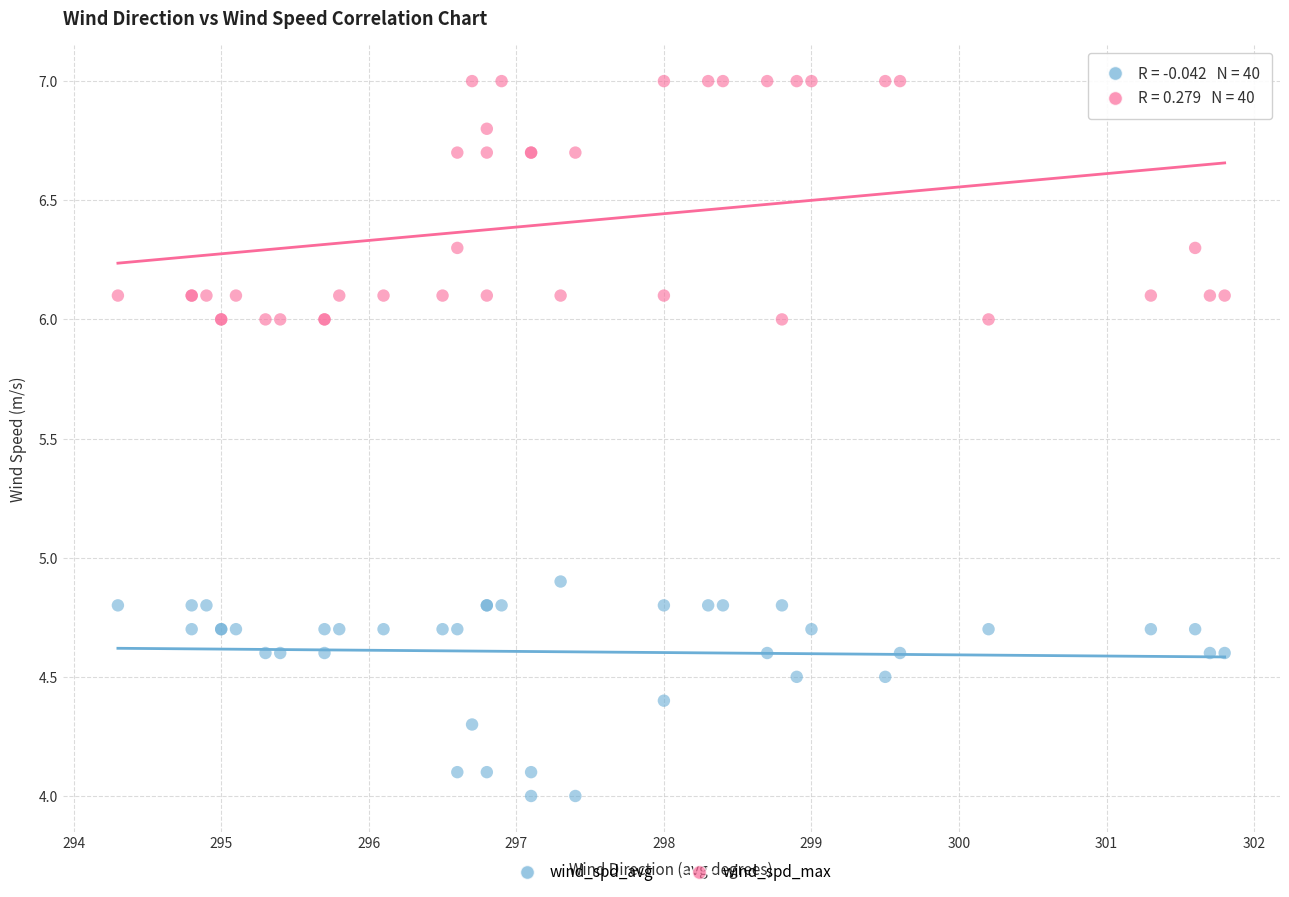

Which series reaches the minimum Y coordinate?

wind_spd_avg